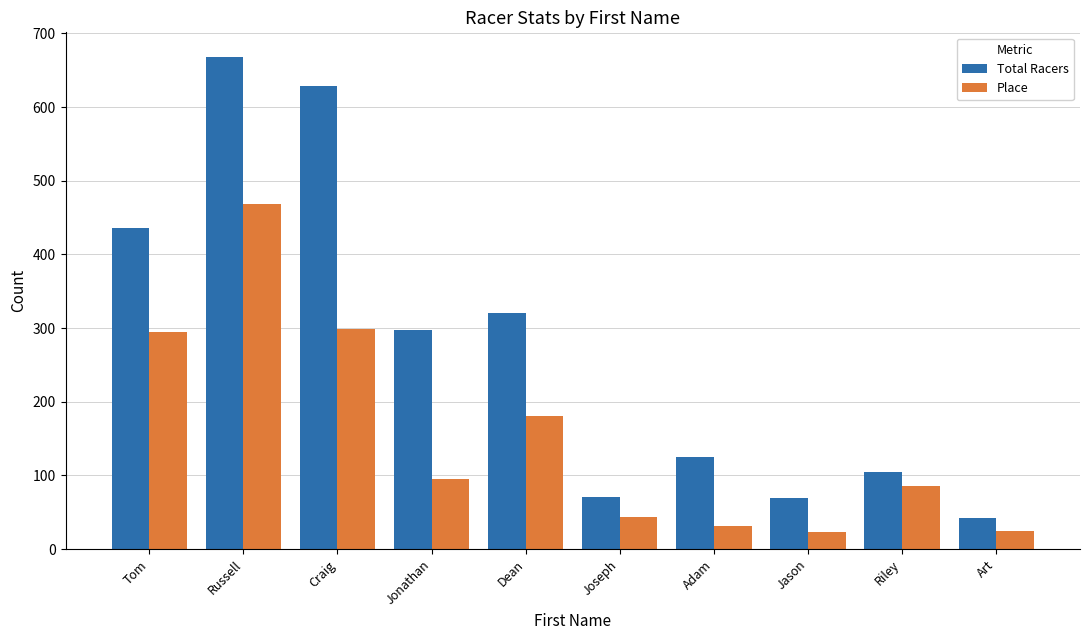

What is the total value across all series at Craig?

928